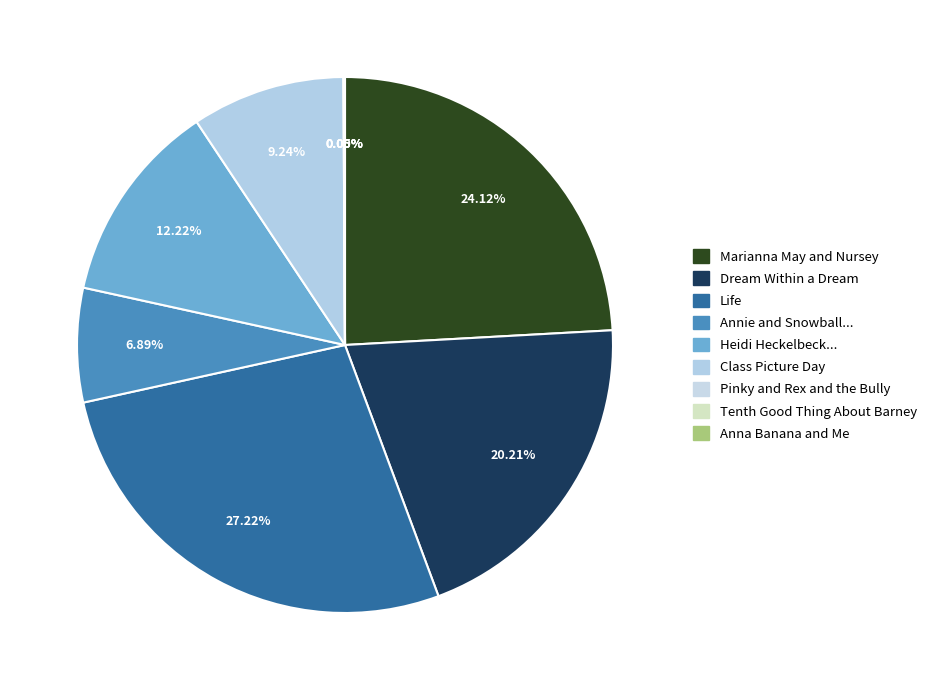

Is it true that Tenth Good Thing About Barney is 1% of the pie?

False